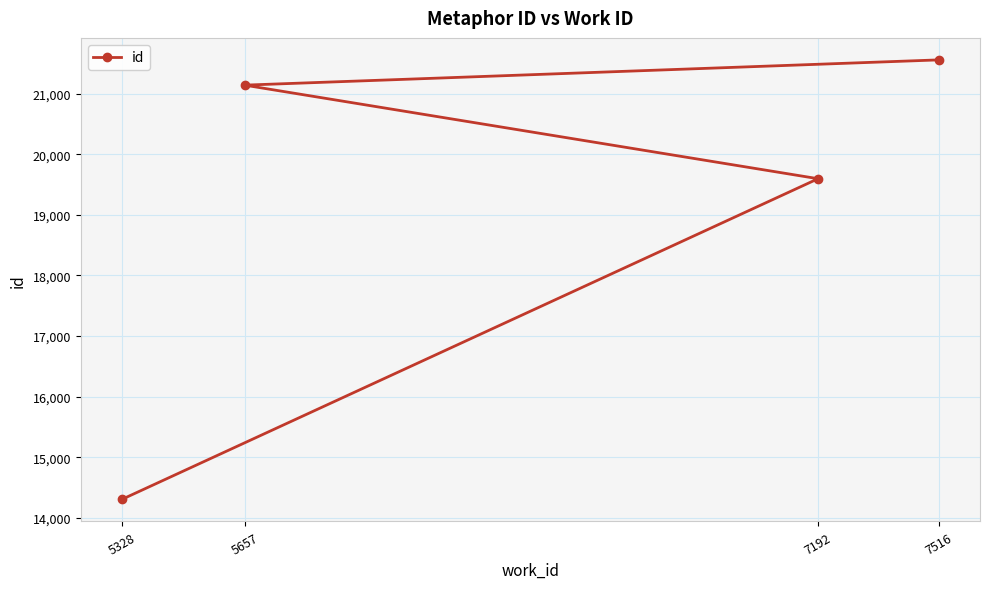

What is the value of the 2nd point from the left?

21140